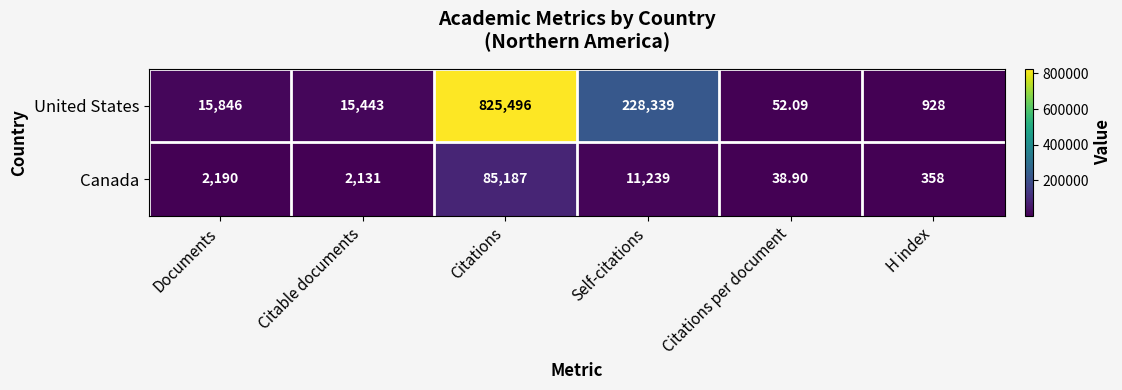

Which category has the highest value across all series?

Citations